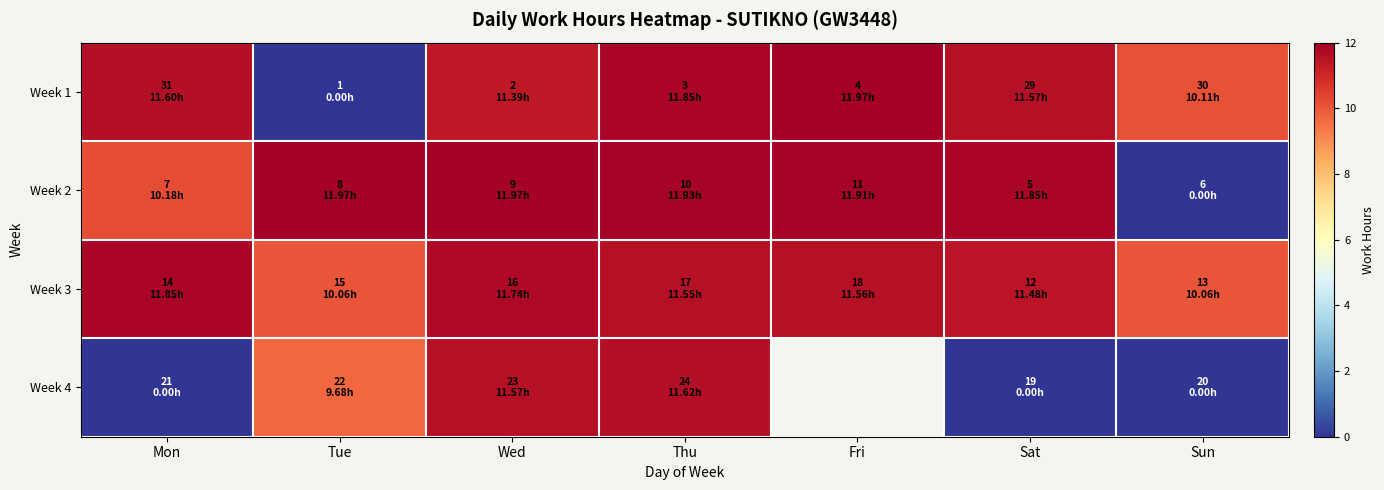

Is the value of Week 2 at Wed greater than the value of Week 3 at Sat?

Yes